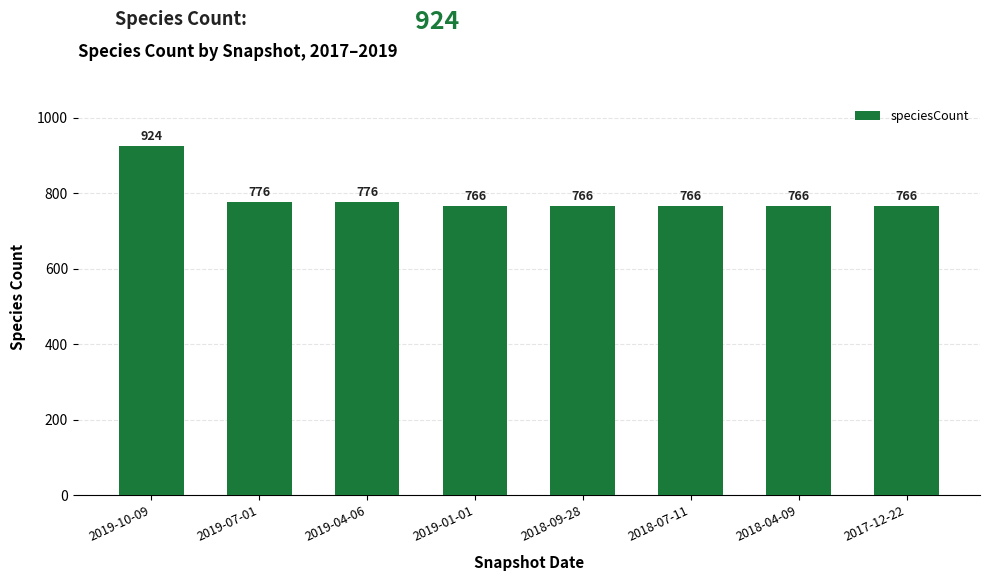

Which category has the highest value across all series?

2019-10-09